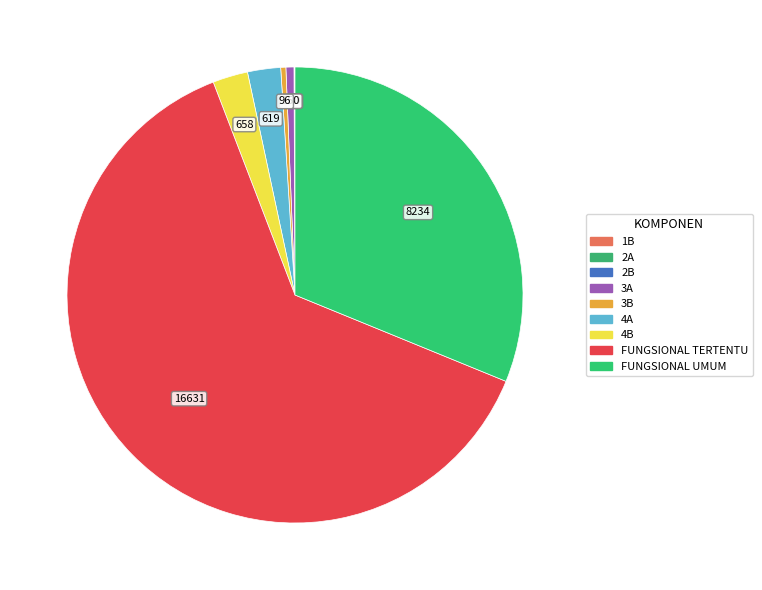

Count the number of slices in the pie.

9